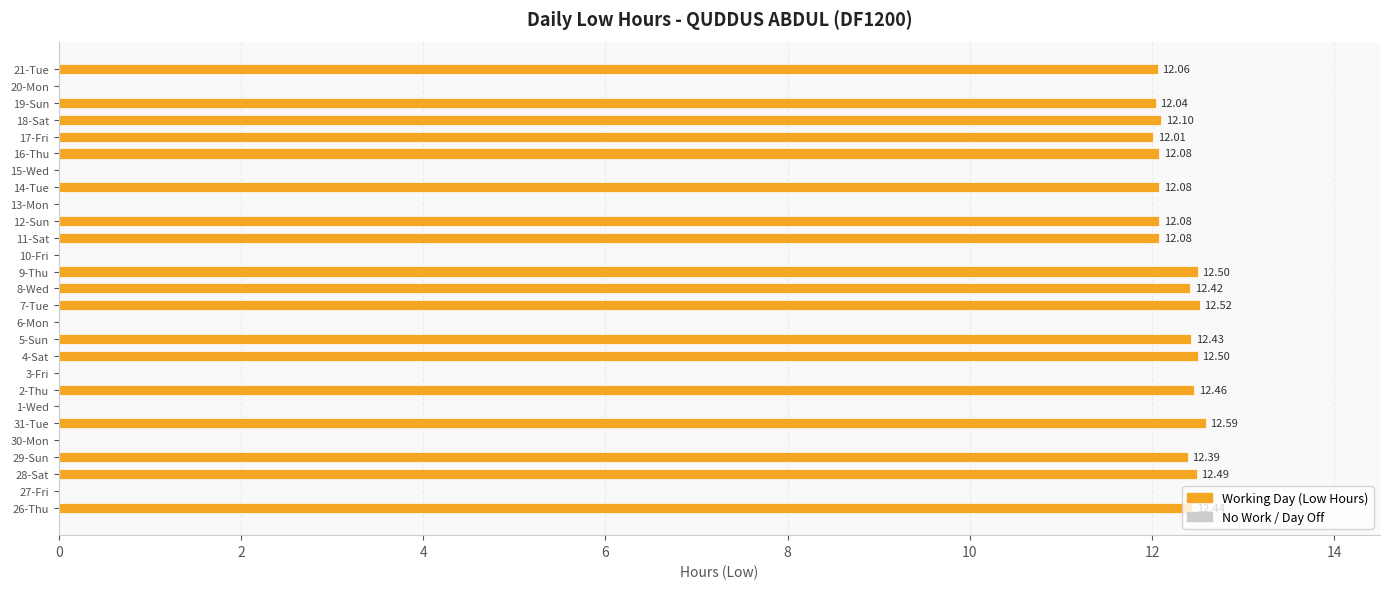

Between 31-Tue and 3-Fri, which is larger?

31-Tue